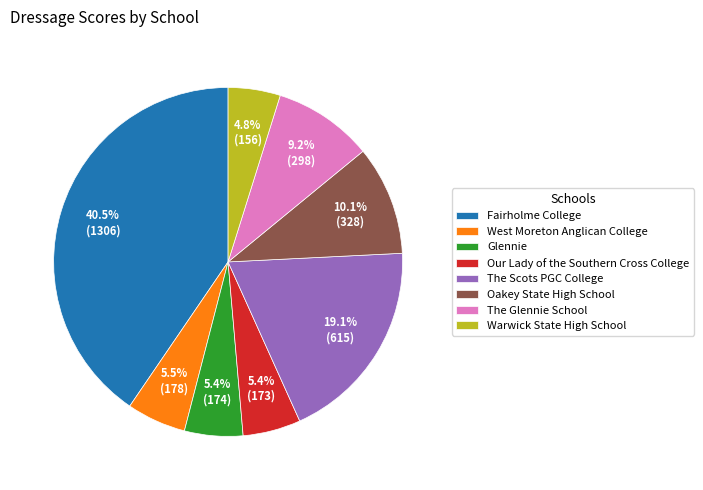

Is there a majority slice in this chart?

No